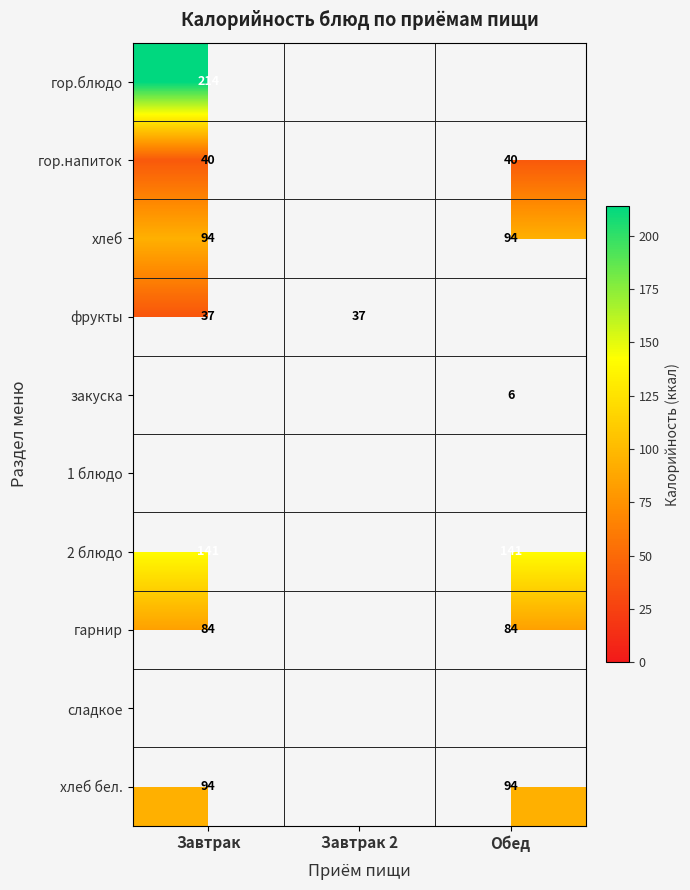

Which has a higher value, Завтрак 2 or Завтрак?

Завтрак